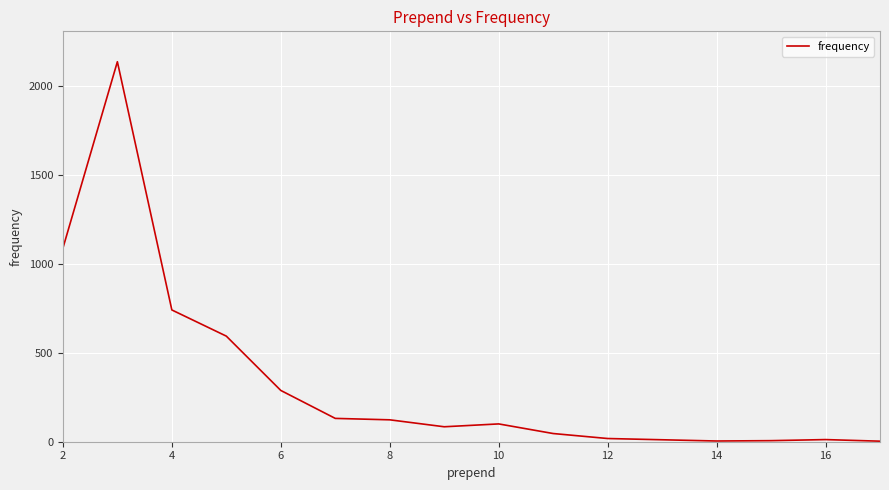

What is the difference between the maximum and minimum values?

2131